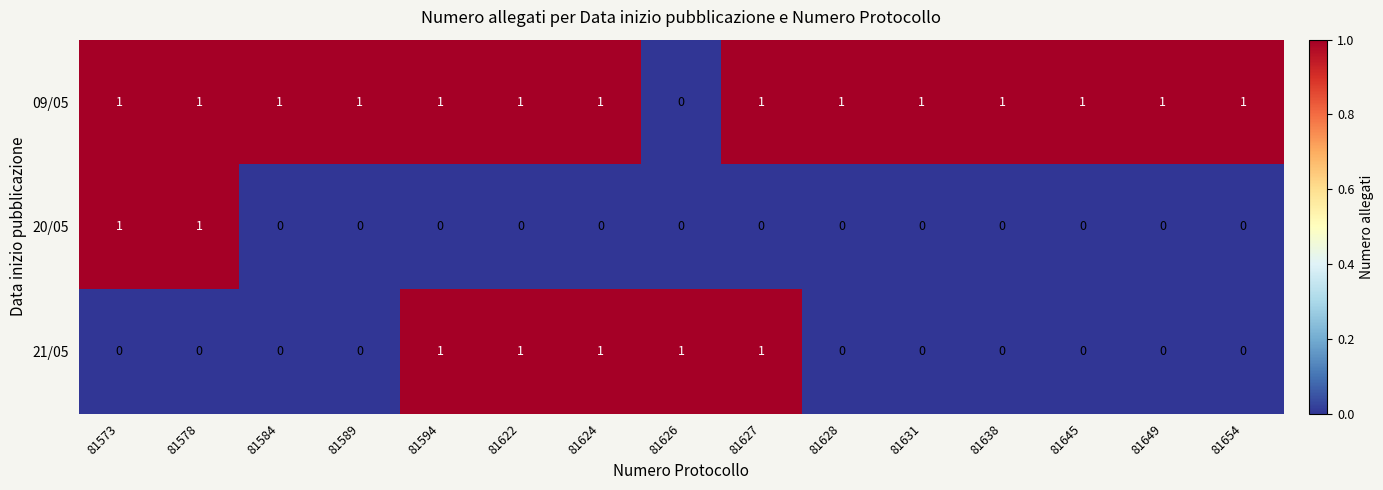

Rank the series by their average value, from highest to lowest.

09/05, 21/05, 20/05